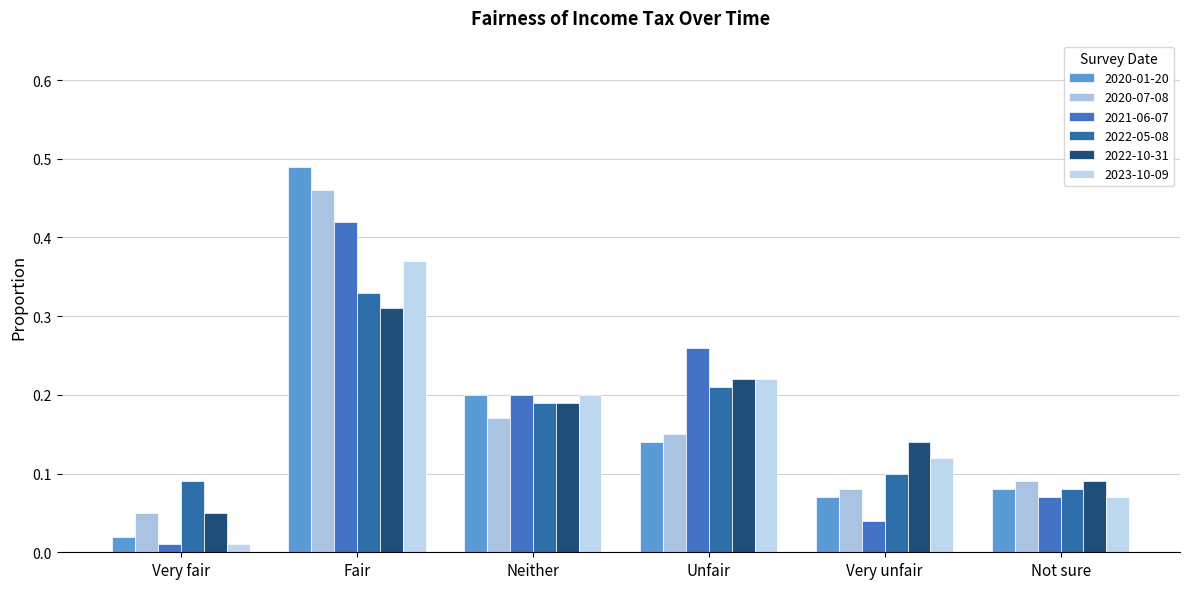

Rank the series at Neither from highest to lowest value.

2020-01-20, 2021-06-07, 2023-10-09, 2022-05-08, 2022-10-31, 2020-07-08